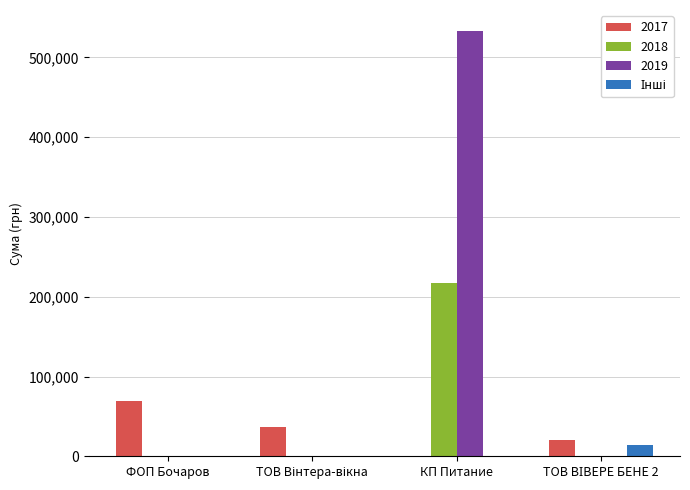

Which series has the largest total across all categories?

2019